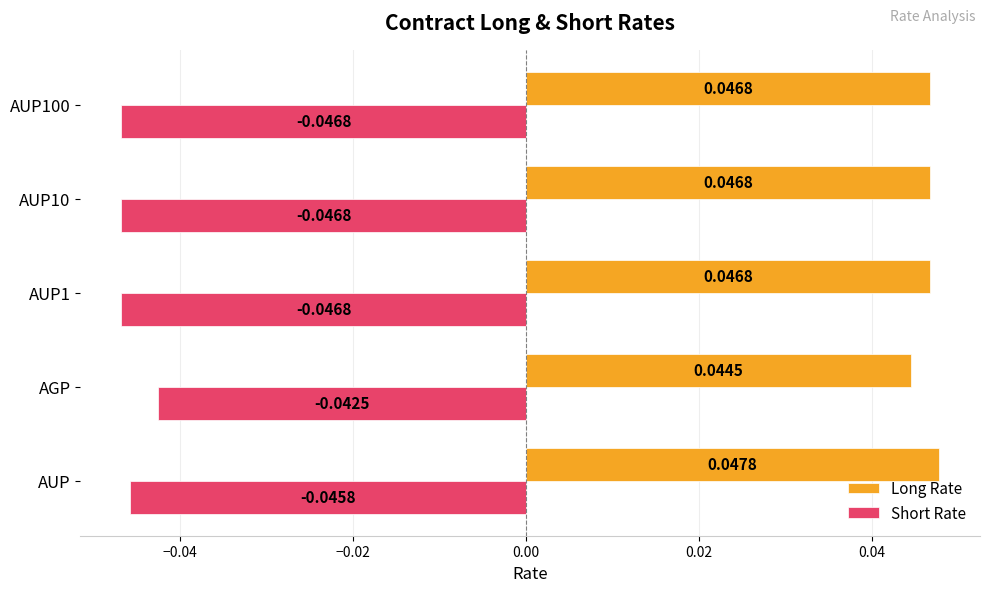

Which series has the largest range (max minus min)?

Short Rate